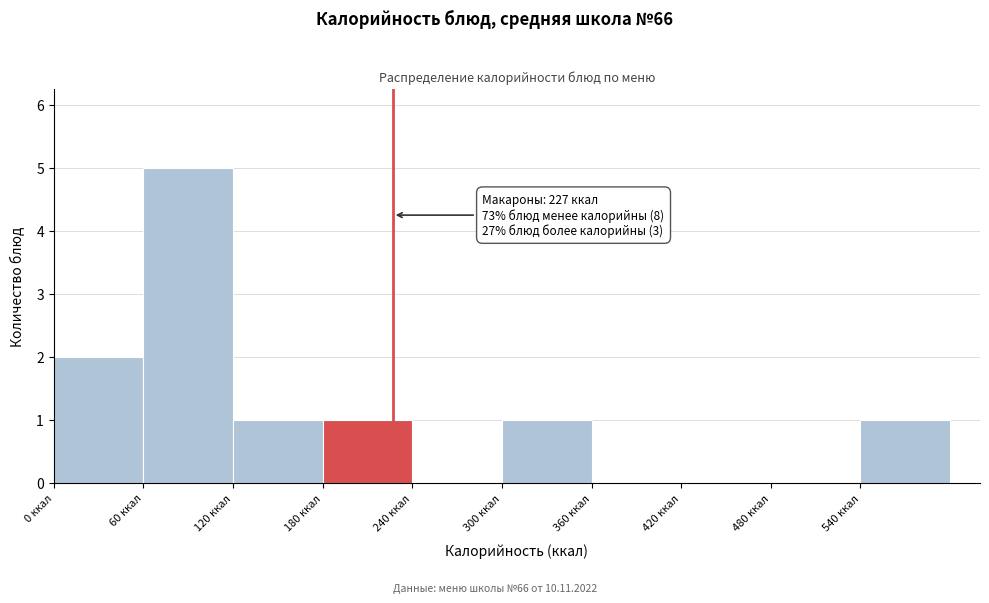

Over which range of the x-axis is the bar tallest?

60 to 120